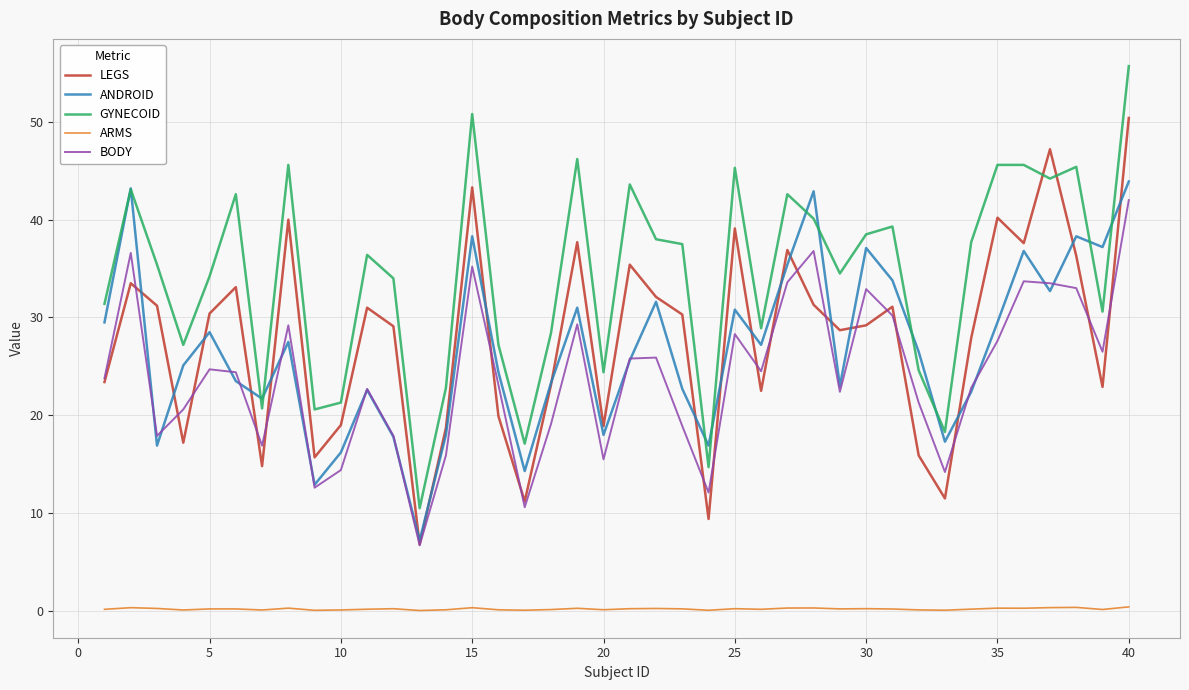

What is the highest value of the BODY series?

42.0